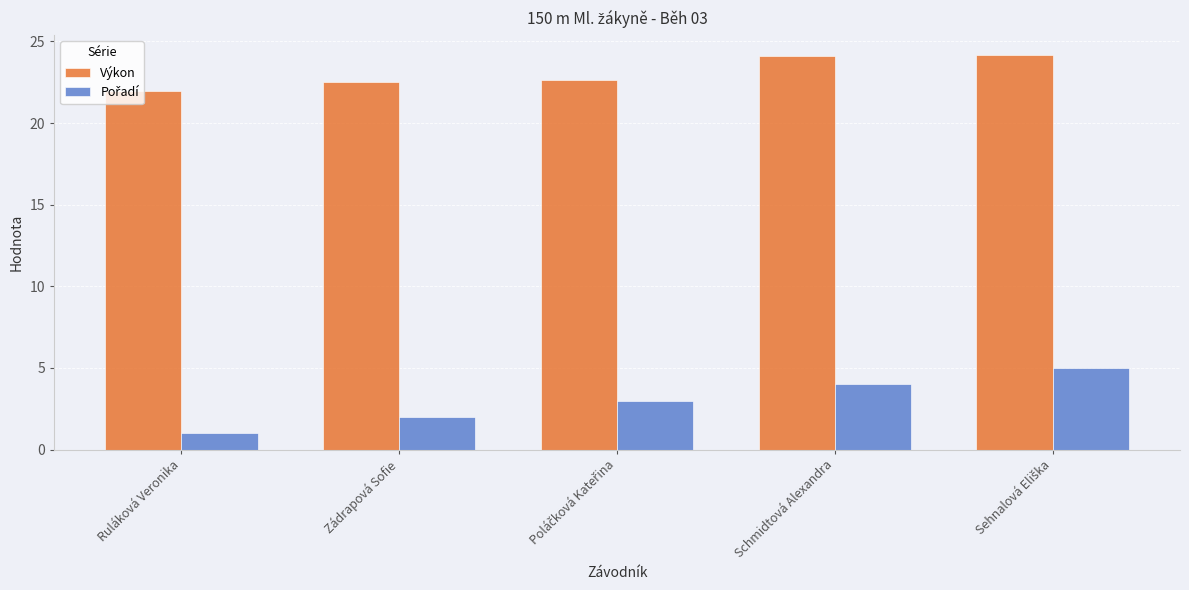

What is the difference between the highest and lowest values at Zádrapová Sofie?

20.5